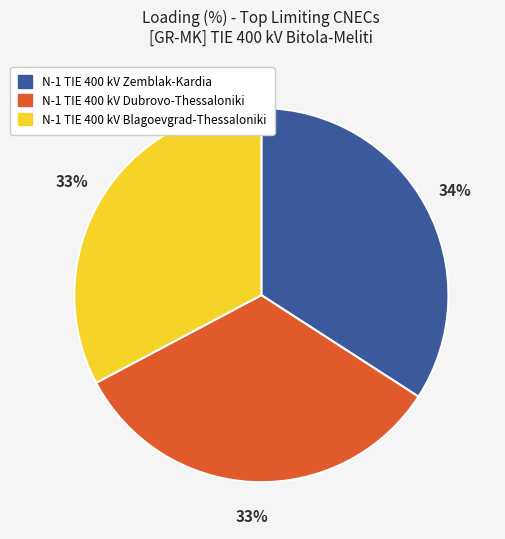

Is N-1 TIE 400 kV Zemblak-Kardia the majority of the pie?

No